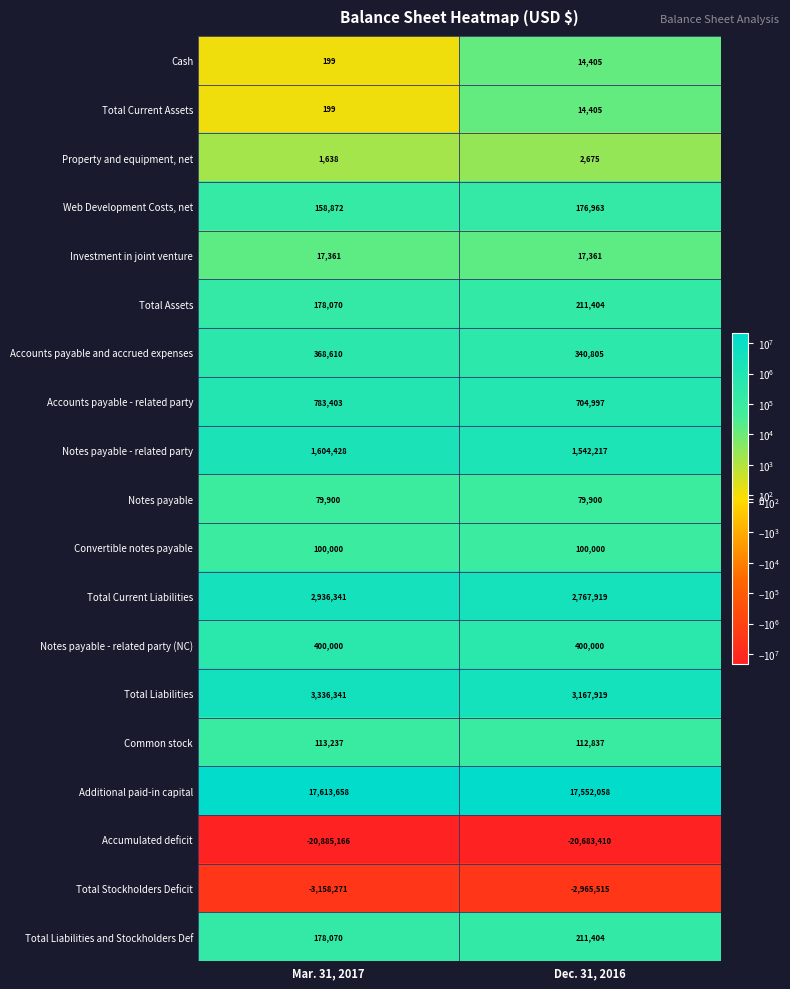

The Total Current Assets series shows 5732 at Dec. 31, 2016. True or false?

False